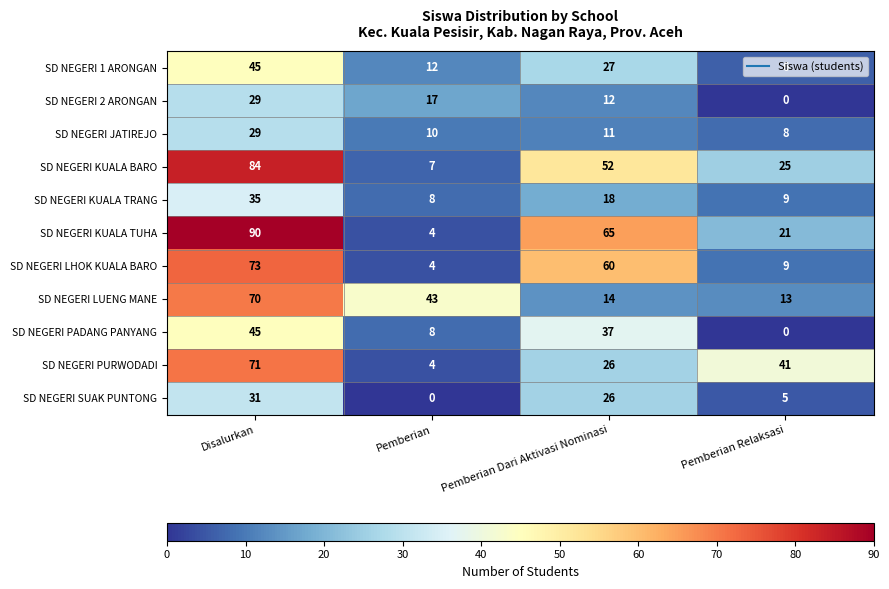

Rank the categories by SD NEGERI KUALA TUHA value from lowest to highest.

Pemberian, Pemberian Relaksasi, Pemberian Dari Aktivasi Nominasi, Disalurkan